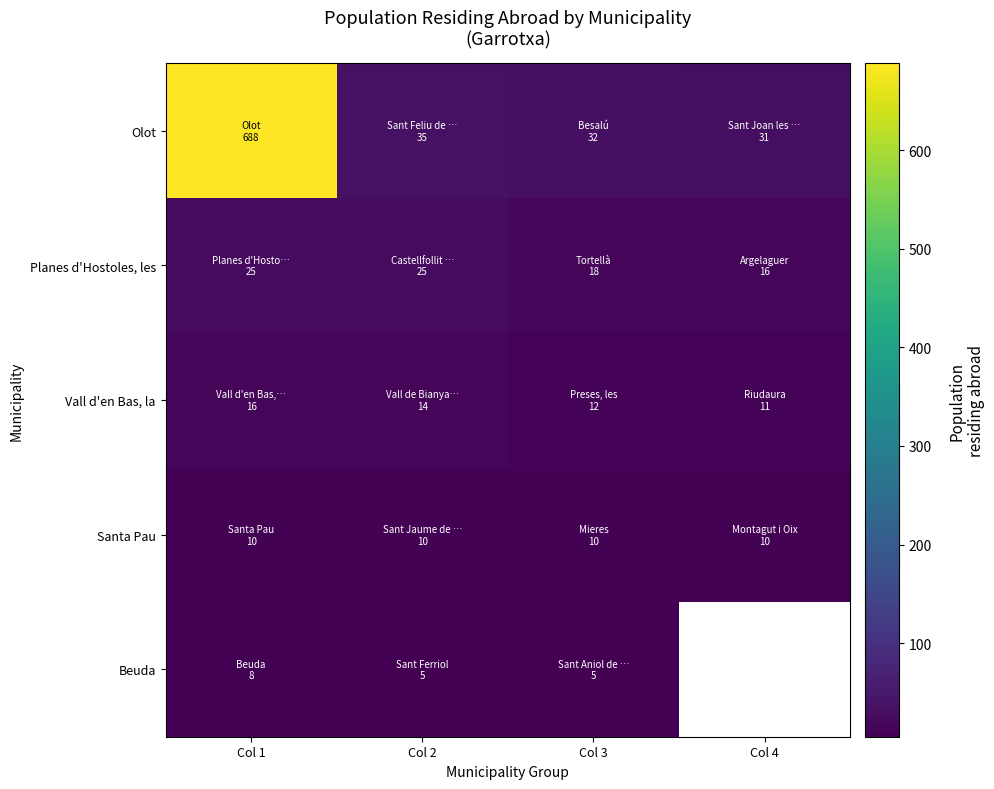

What is the maximum value shown in the chart?

688.0